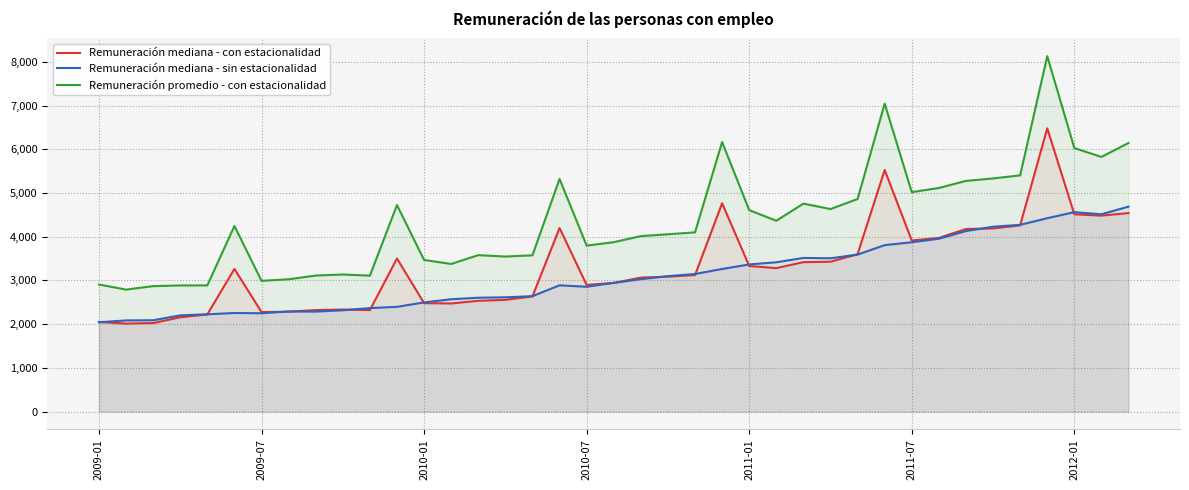

Which series has the widest spread of values?

Remuneración promedio - con estacionalidad